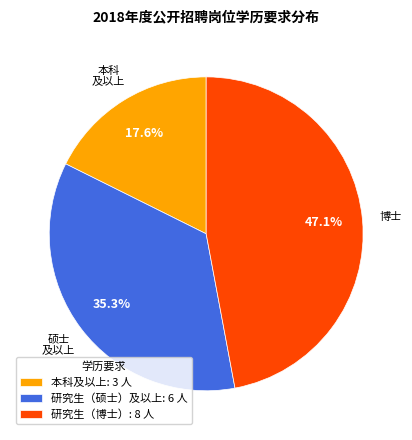

Approximately how many times larger is the value at 本科及以上: 3 人 compared to 研究生（硕士）及以上: 6 人?

0.5